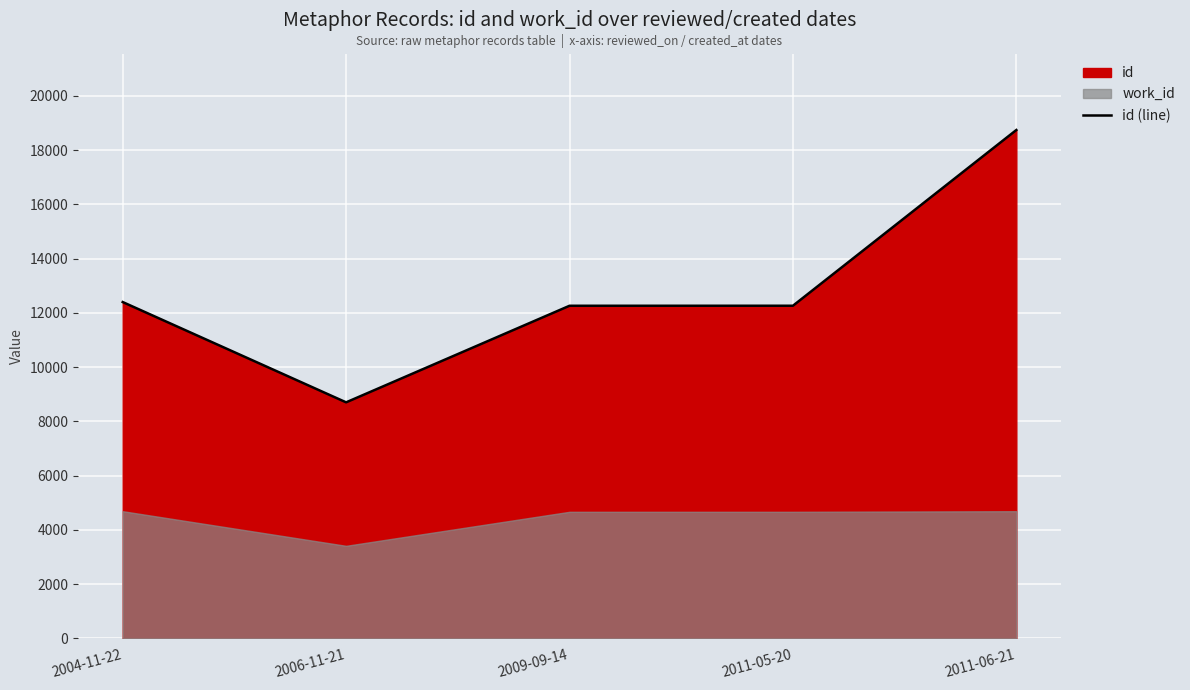

Where is the first local minimum?

2006-11-21